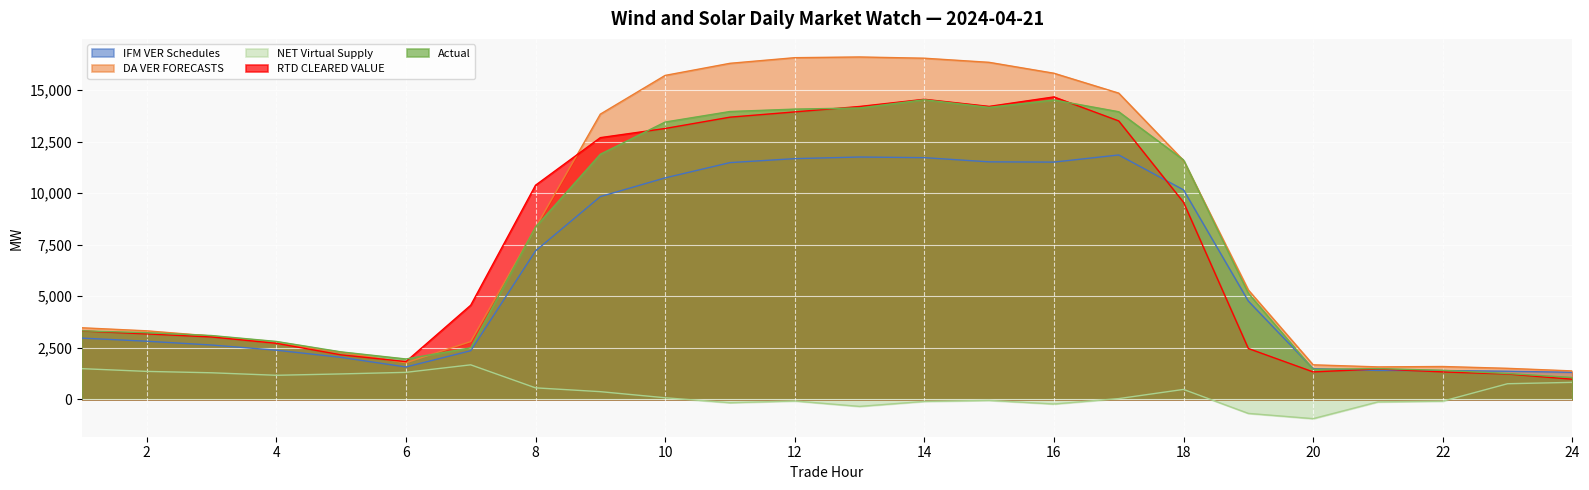

Is it true that Actual equals 1402.6 at 22?

True